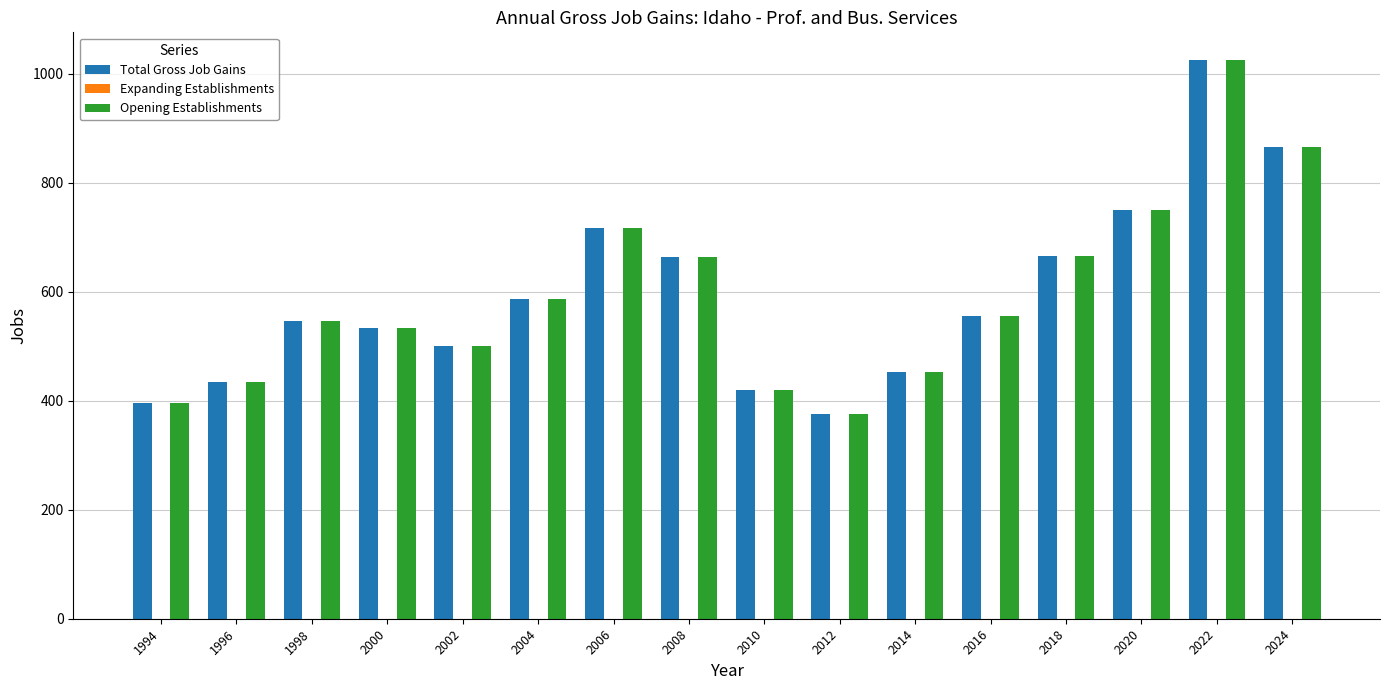

Which category has the highest value across all series?

2022